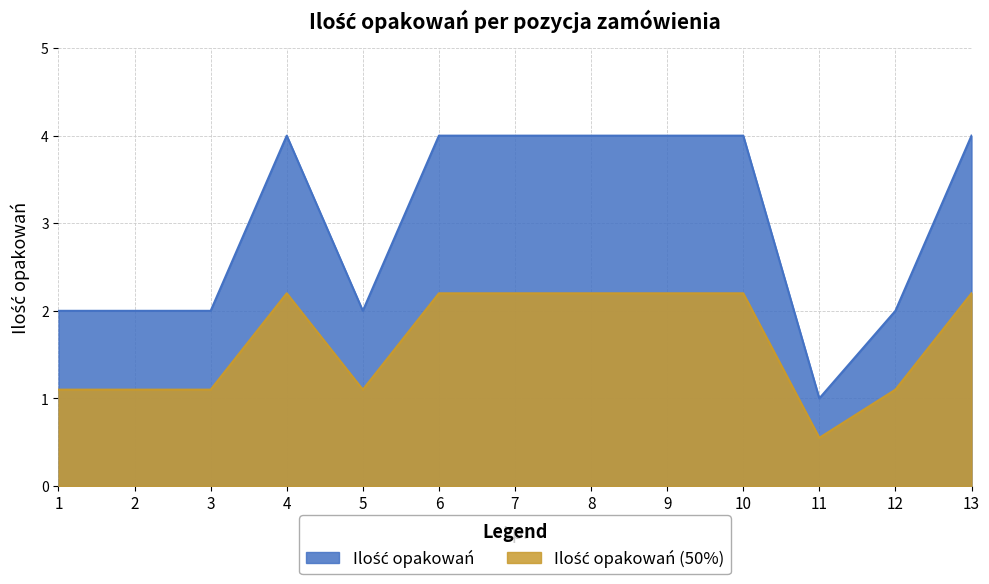

Where is the first local maximum?

4